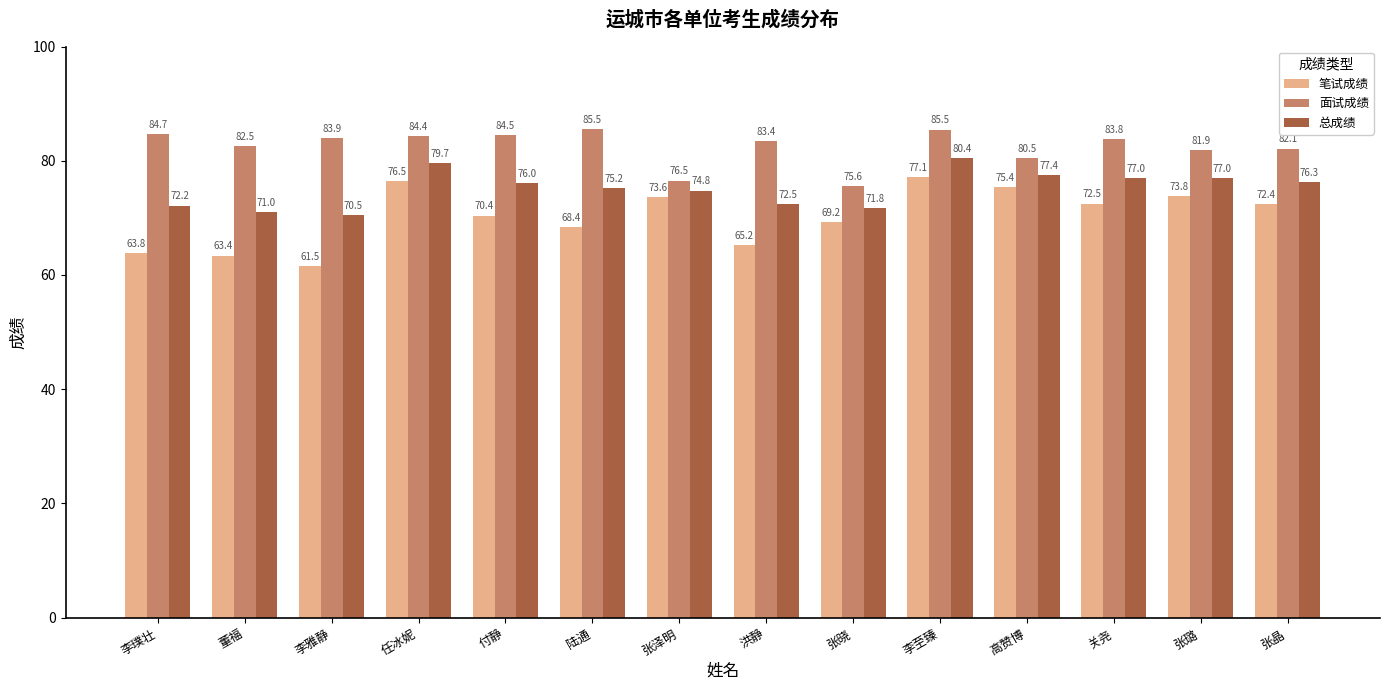

Are the bars horizontal?

No